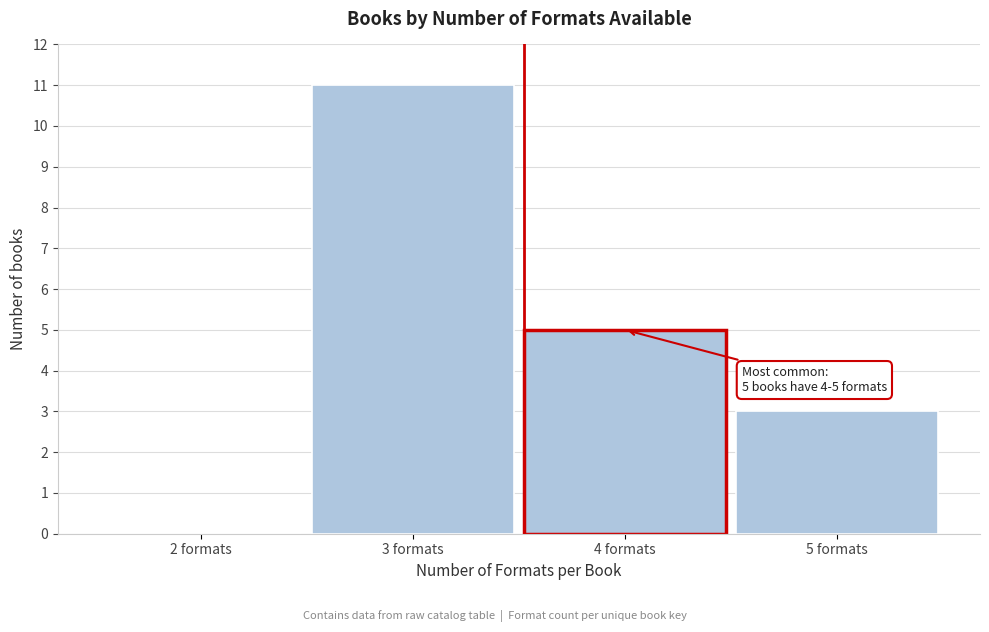

Reading left to right, what are all the values shown in this chart?

2 formats=0	3 formats=11	4 formats=5	5 formats=3